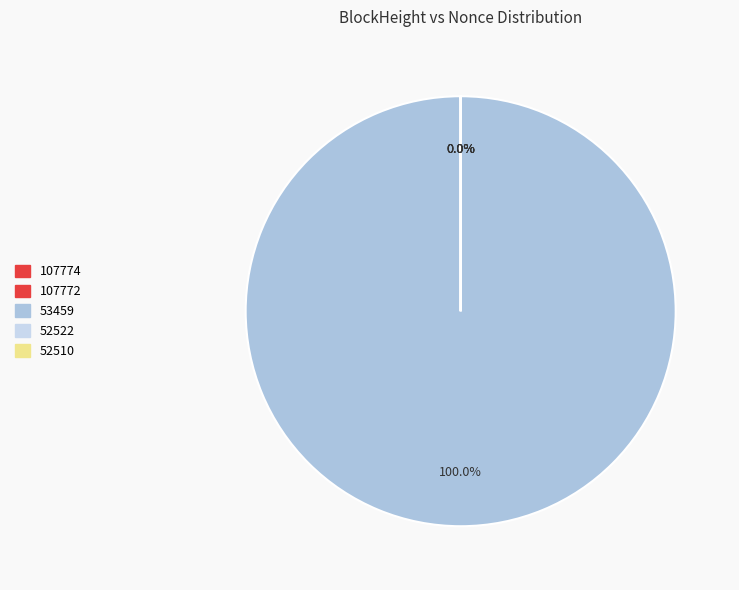

How many slices are in this pie chart?

5